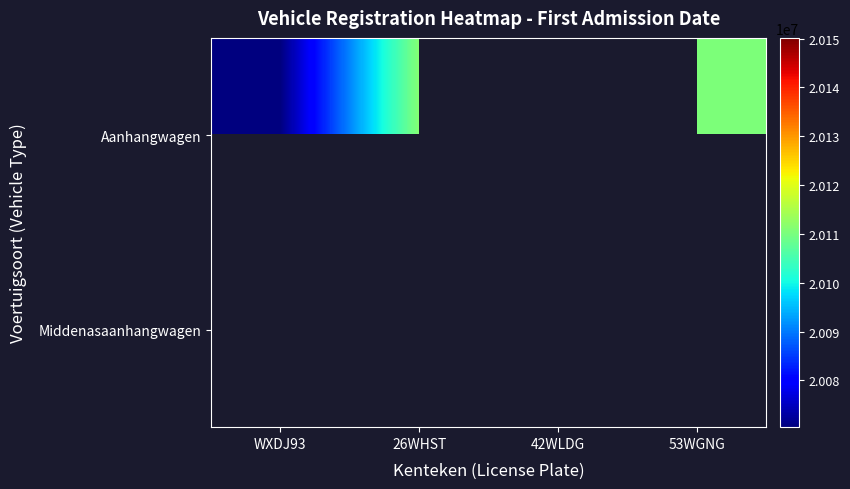

Count the number of categories in the chart.

4